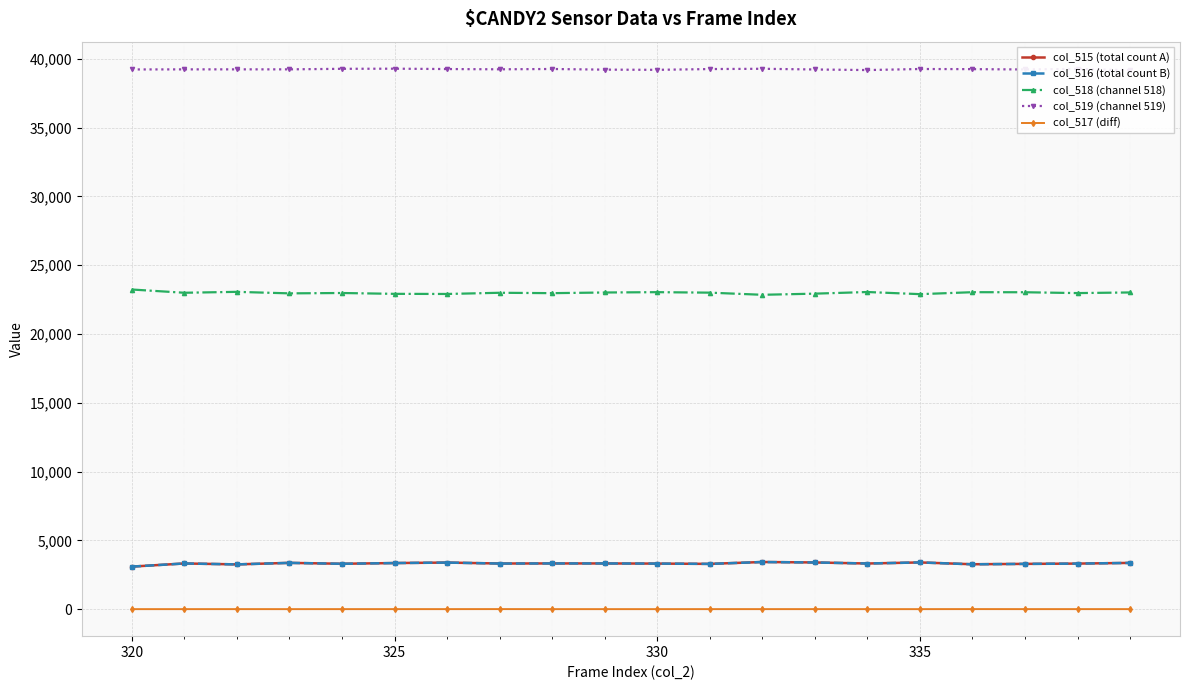

Is this an area chart (filled region under the line)?

No